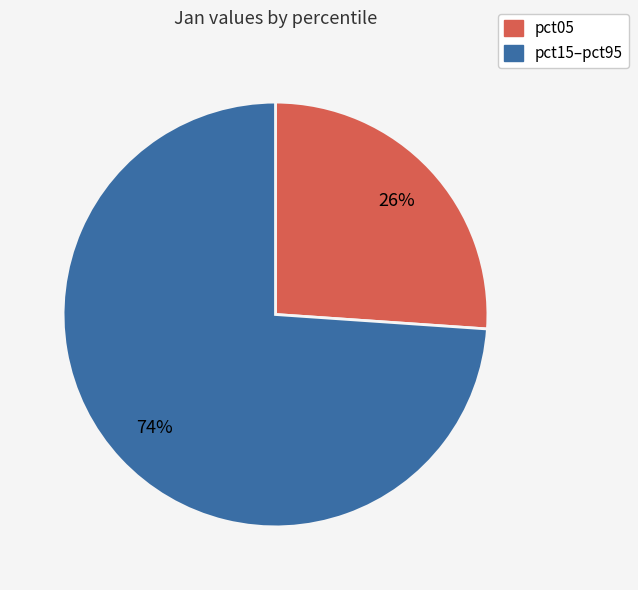

Is there a majority slice in this chart?

Yes